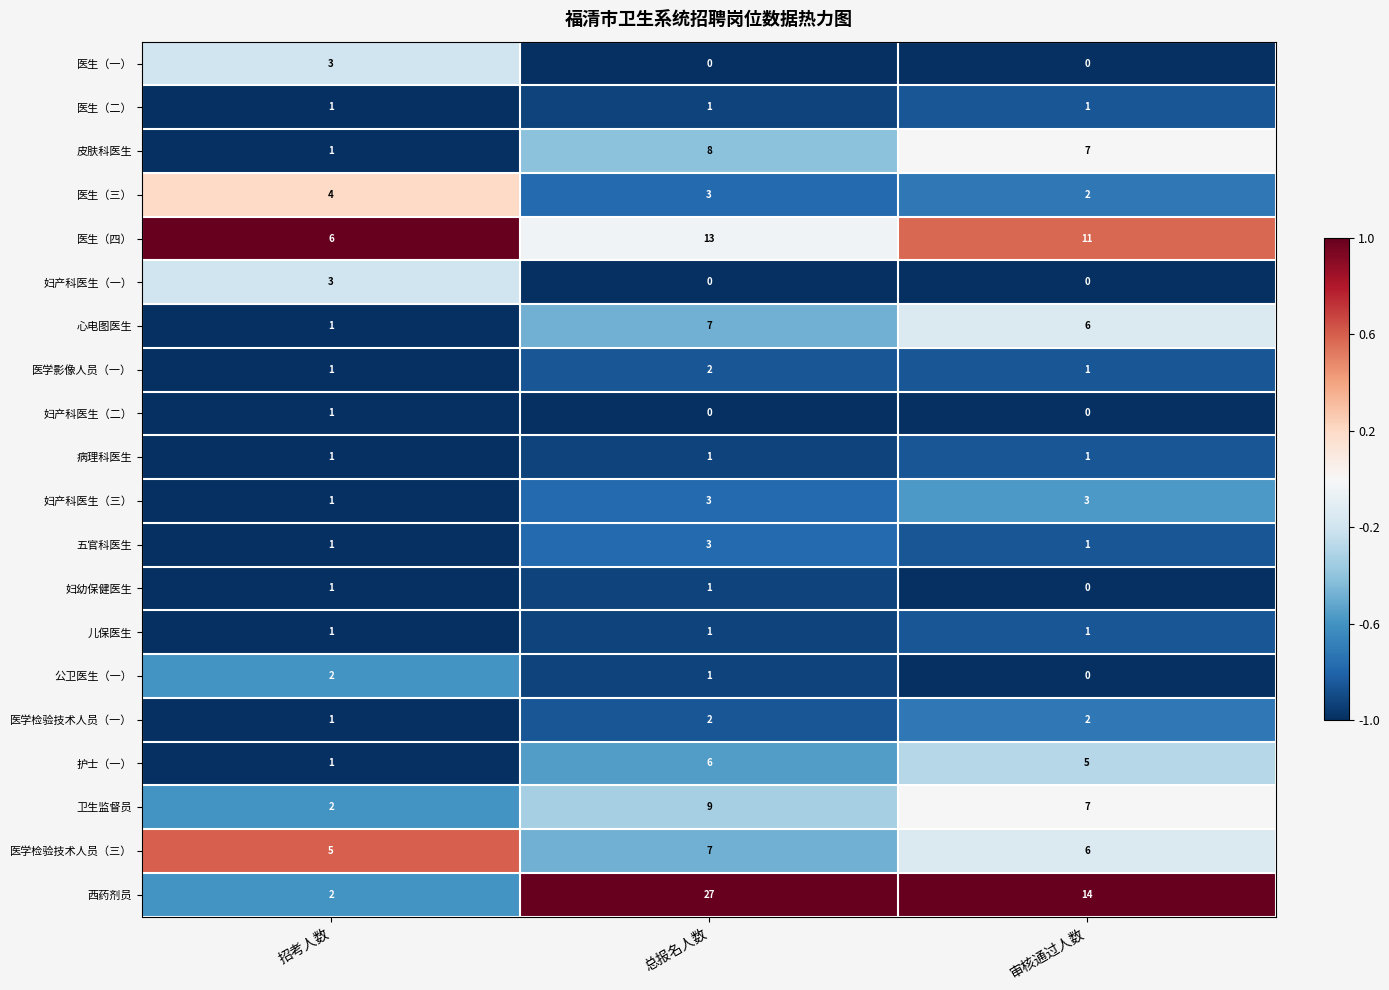

What is the average value of the 医生（四） series?

10